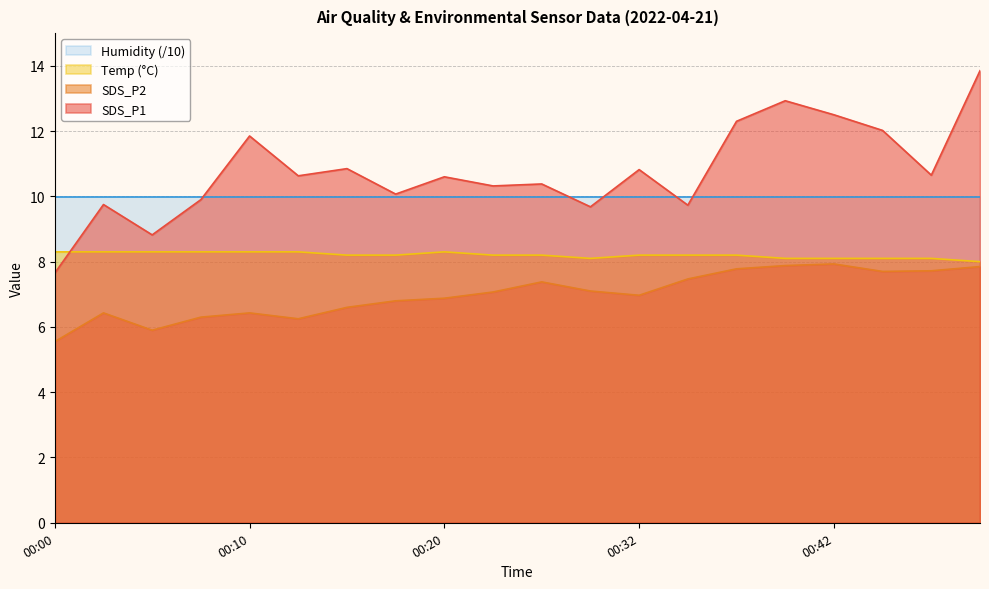

What is the minimum value for SDS_P1?

7.7